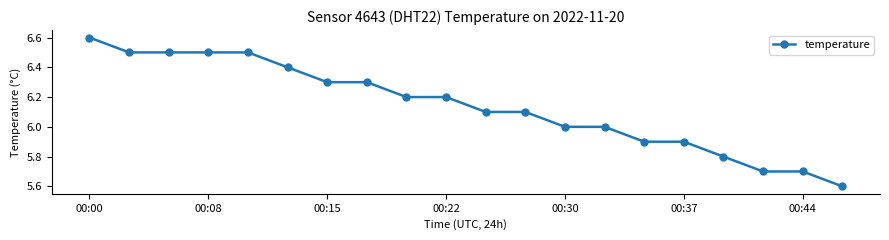

What is the difference between the maximum and second lowest values?

0.9